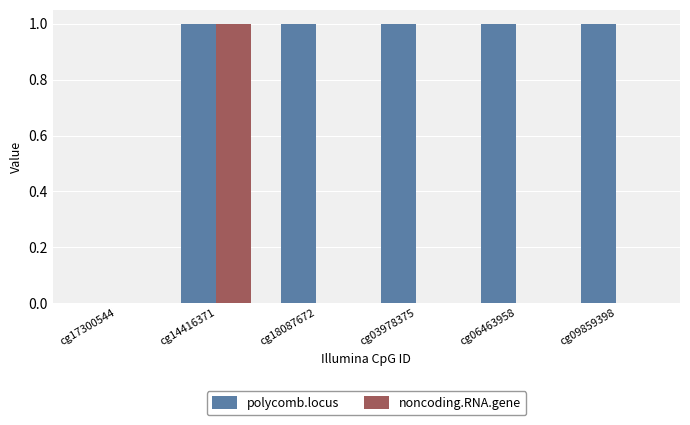

At which category is the sum across all series the highest?

cg14416371